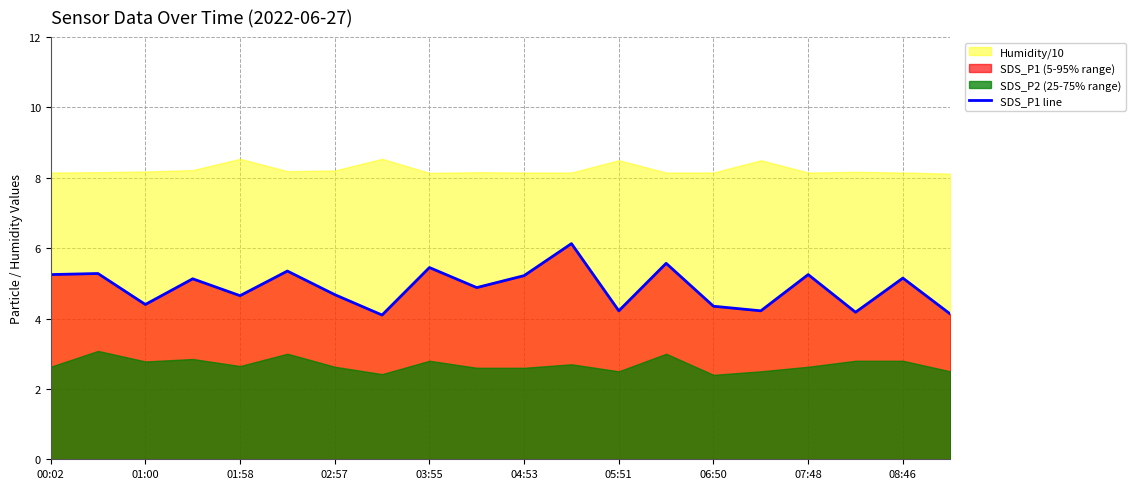

True or false: SDS_P1 line has a value of 5.2 at 04:53.

True